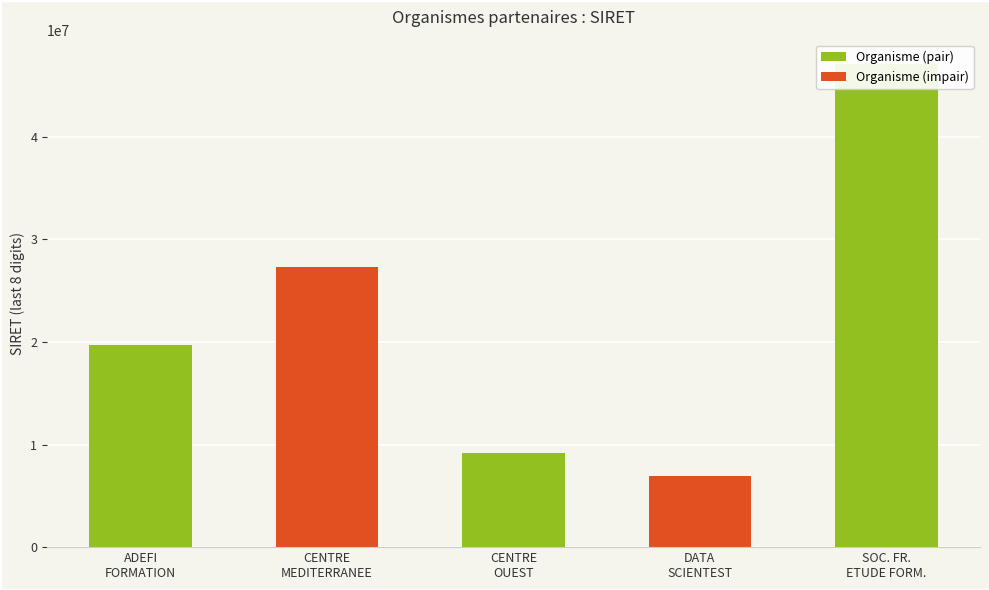

Is it true that the value at SOC. FR.
ETUDE FORM. is 47100094?

True